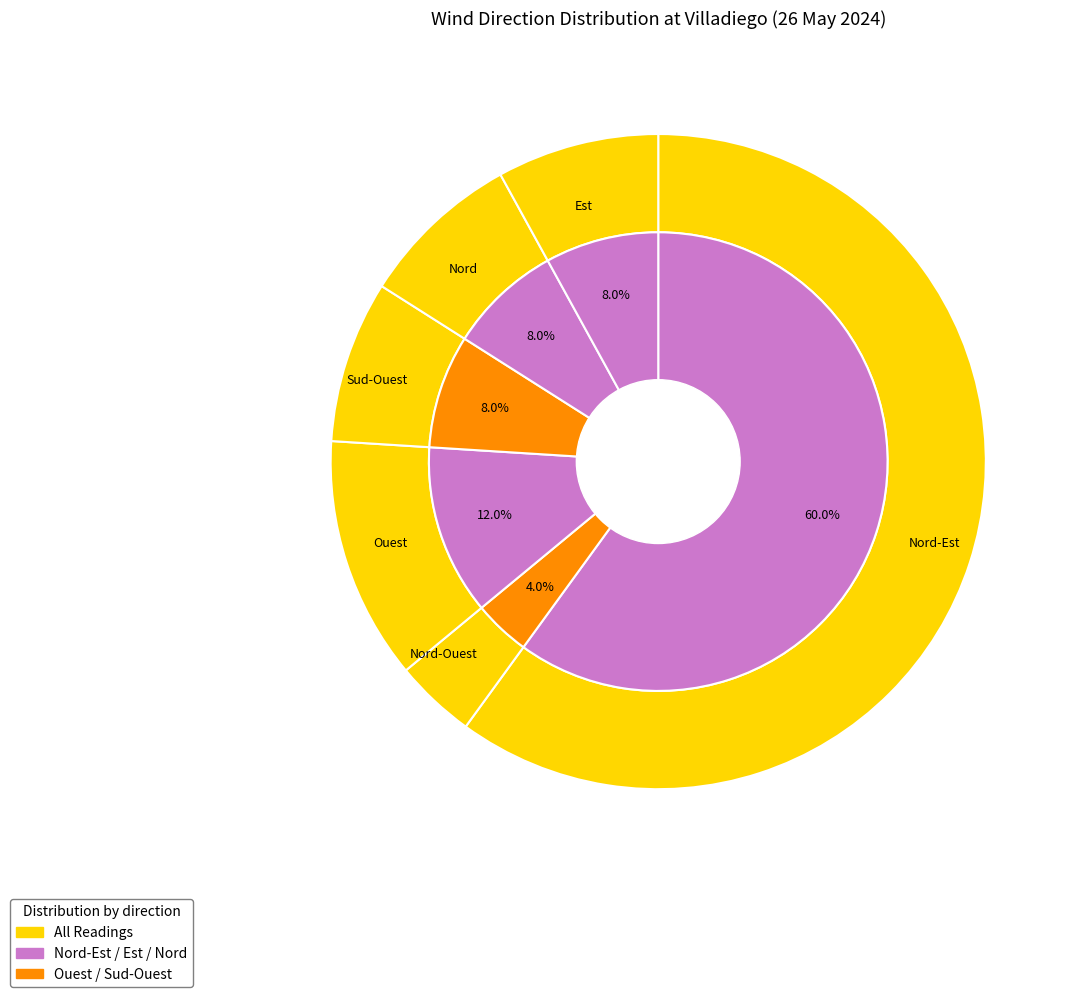

Between Nord-Ouest and Est, which is larger?

Est